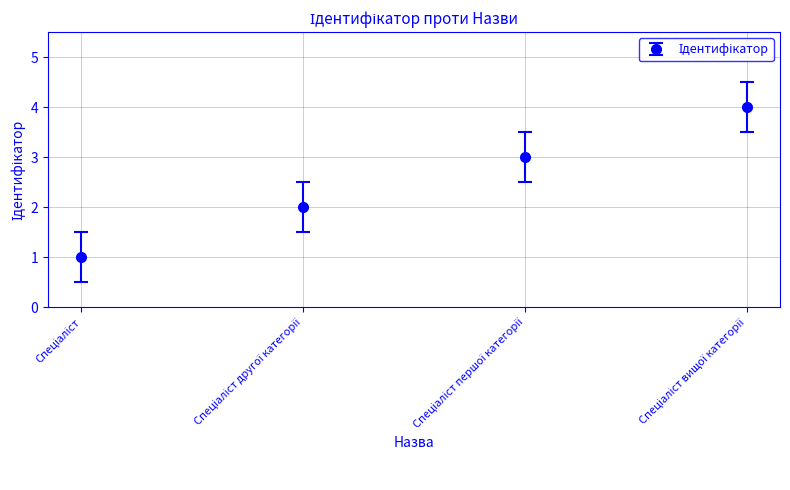

Is this an area chart (filled region under the line)?

No